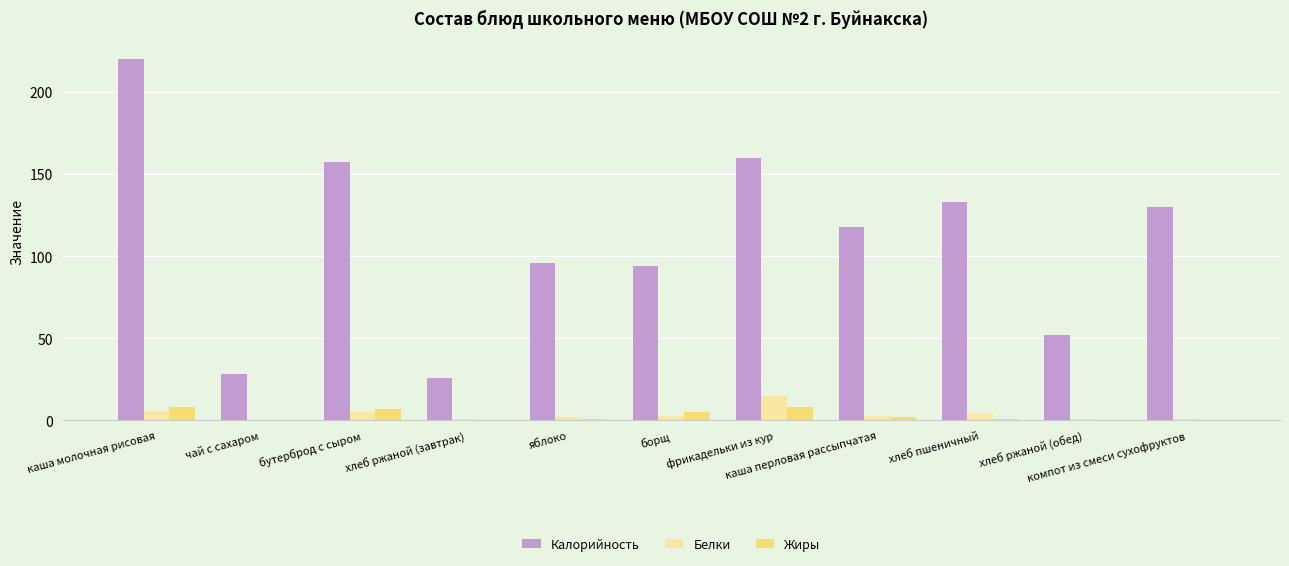

At which category is the sum across all series the highest?

каша молочная рисовая